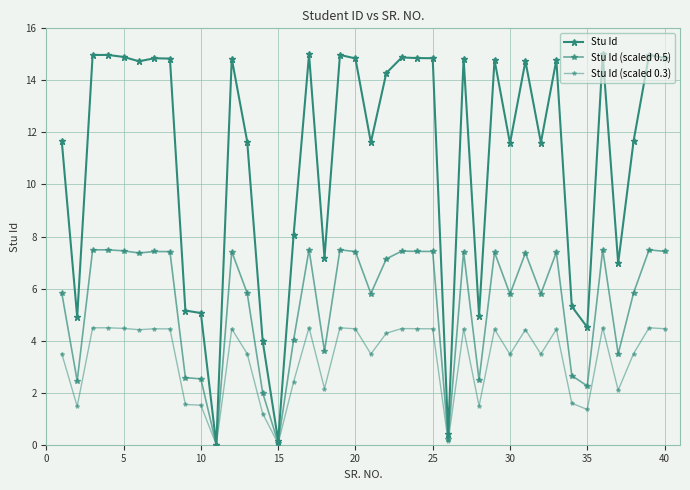

How many series are shown in this chart?

3